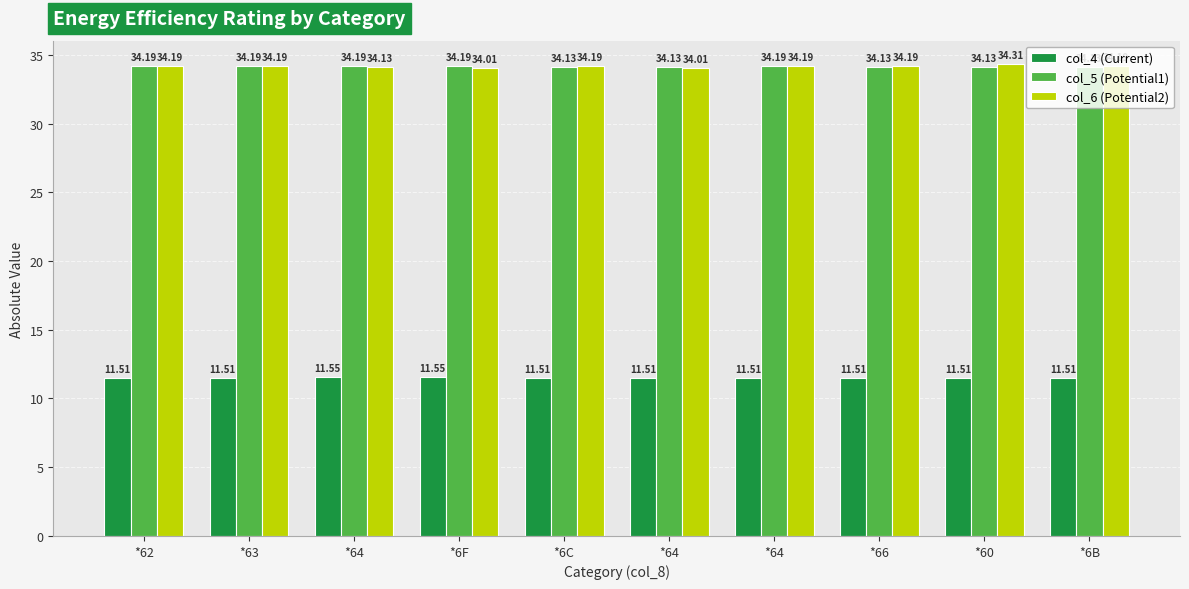

How many distinct data groups are displayed?

3